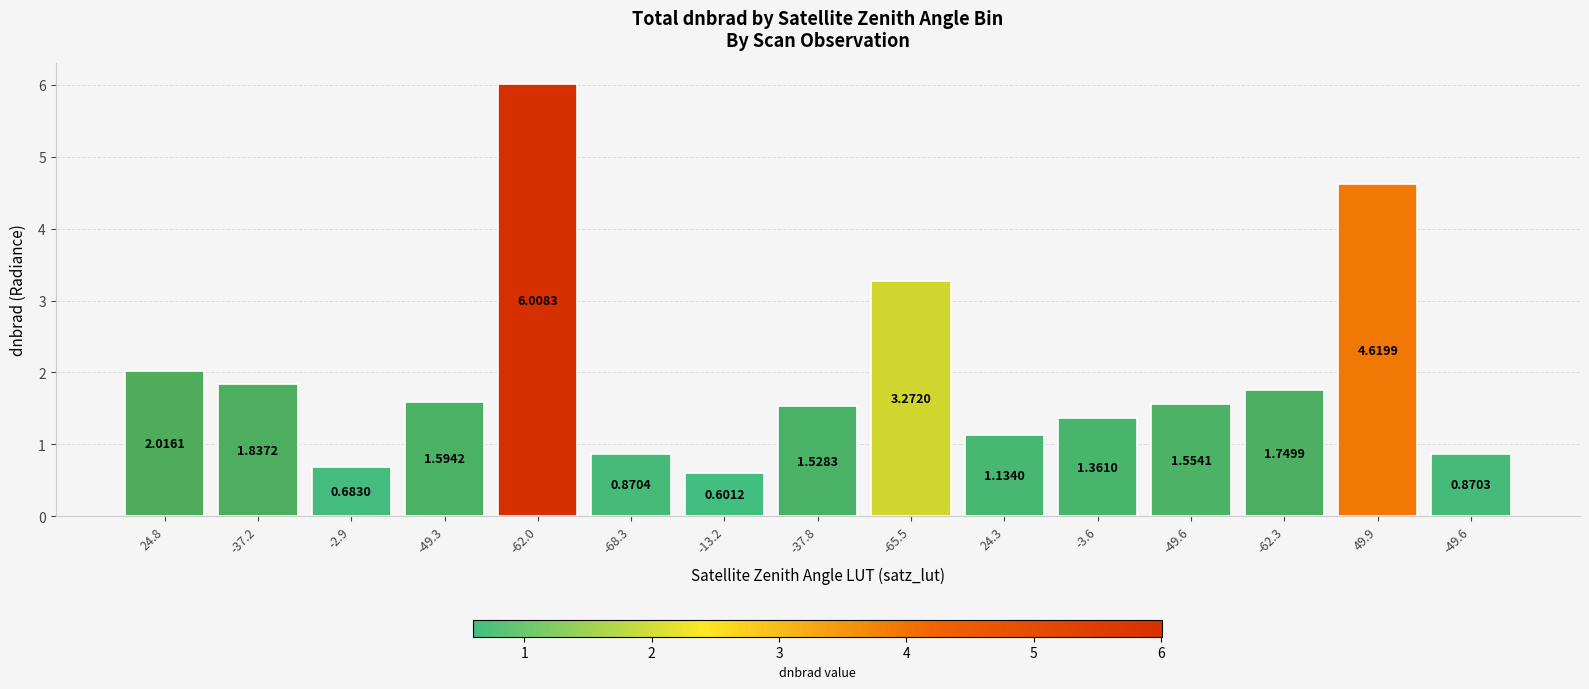

What is the smallest value displayed?

0.6